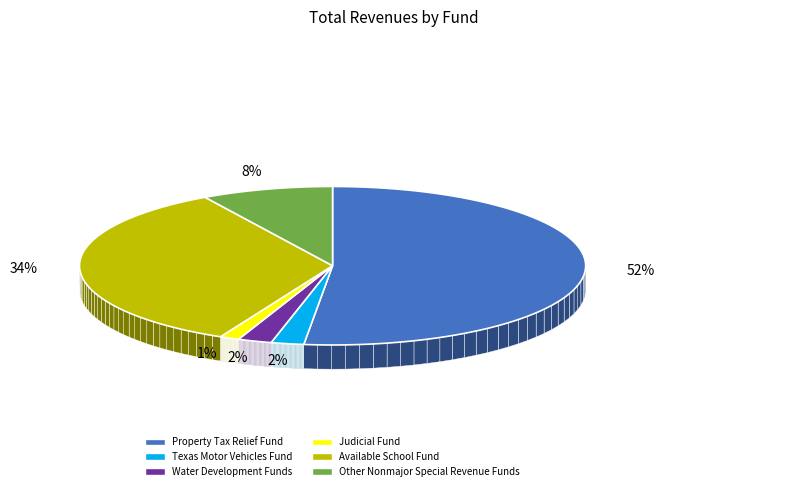

To the nearest percent, what percentage of the pie is Available School Fund?

34%